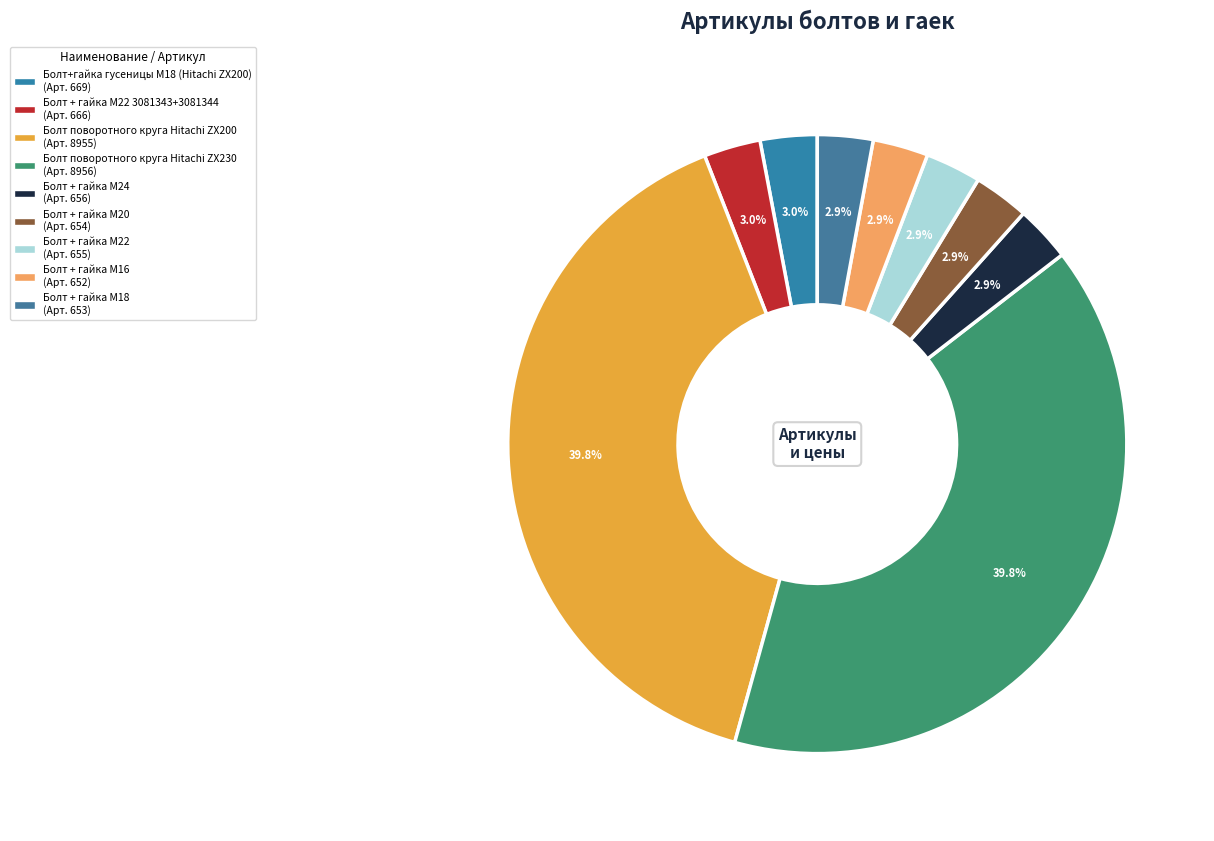

How many segments does this pie chart have?

9